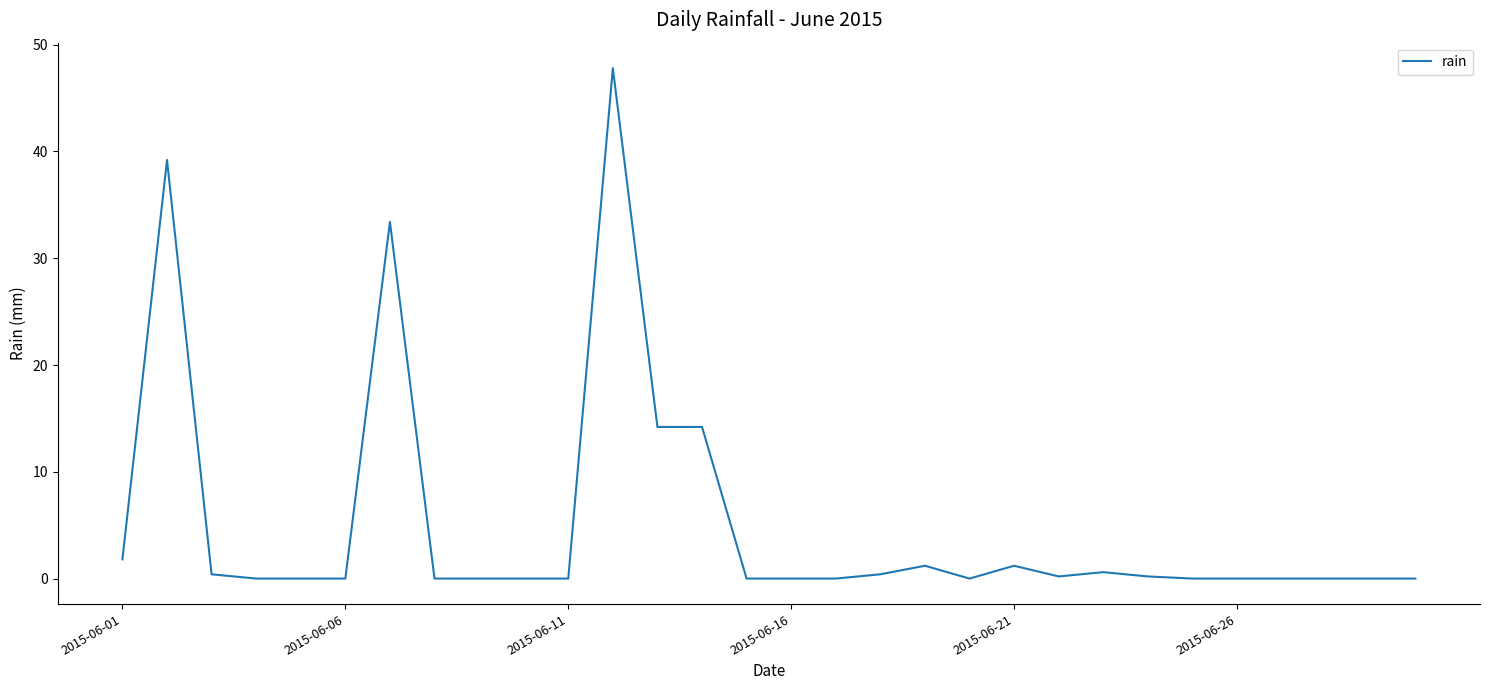

Reading left to right, what are all the values shown in this chart?

1.8	39.2	0.4	0.0	0.0	0.0	33.4	0.0	0.0	0.0	0.0	47.8	14.2	14.2	0.0	0.0	0.0	0.4	1.2	0.0	1.2	0.2	0.6	0.2	0.0	0.0	0.0	0.0	0.0	0.0